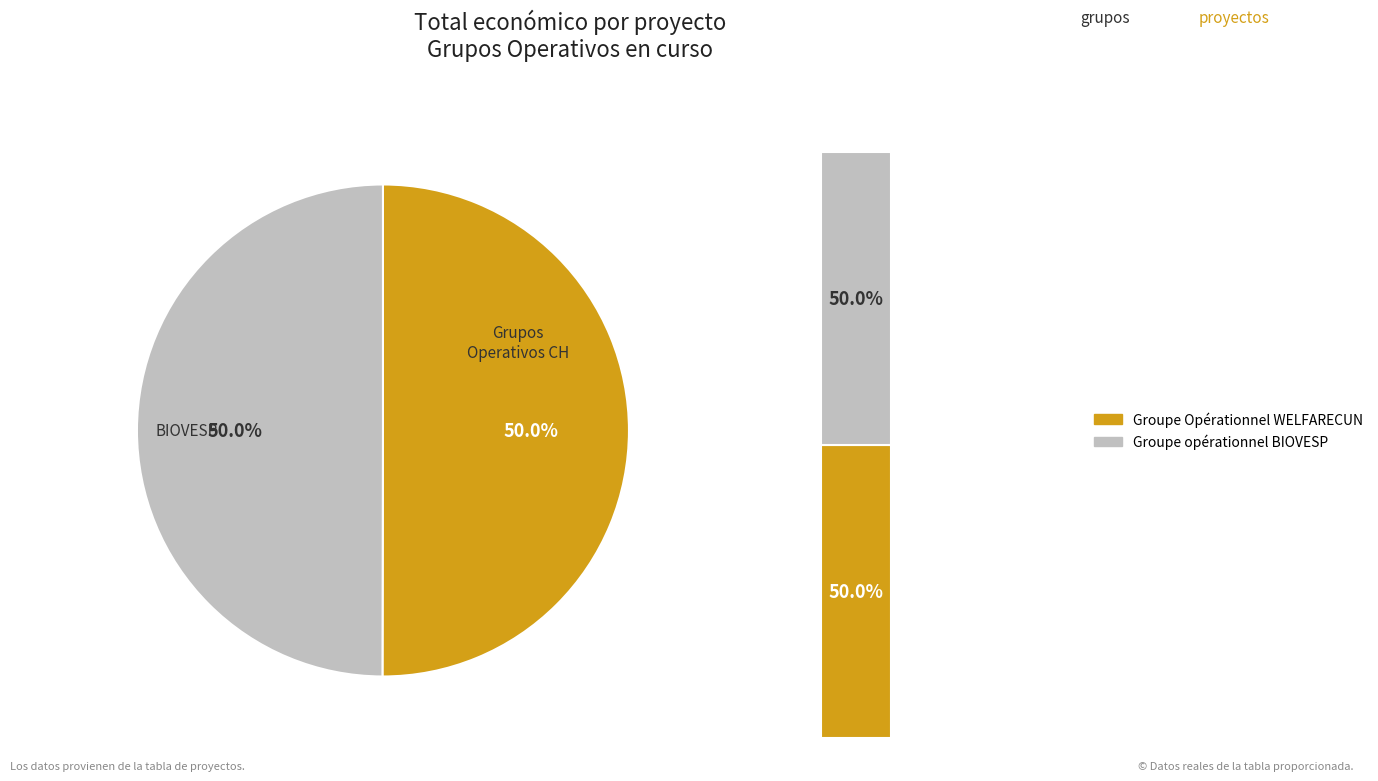

Count the number of slices in the pie.

2